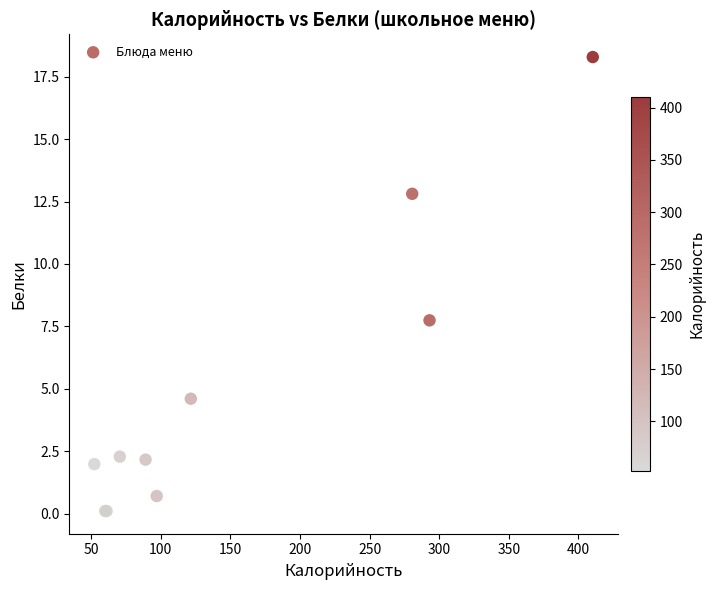

What Y value in the scatter plot is closest to 9?

7.7